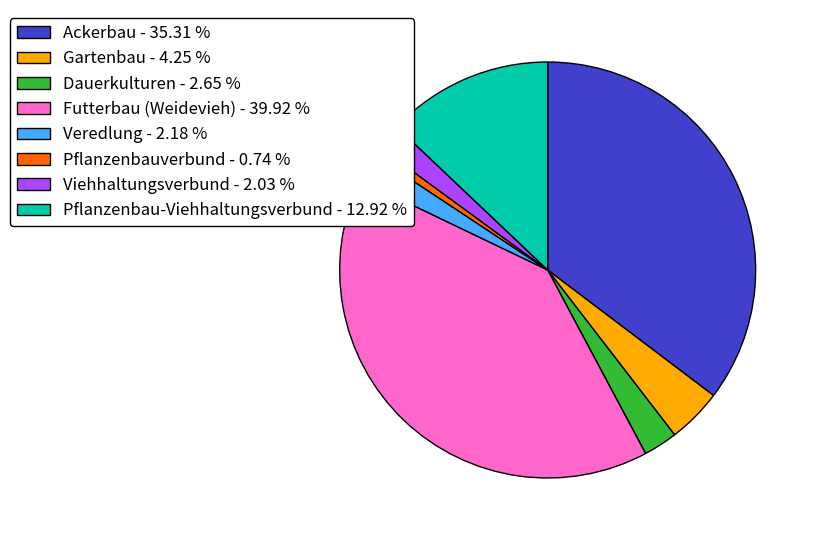

Is it true that Pflanzenbau-Viehhaltungsverbund is 22% of the pie?

False